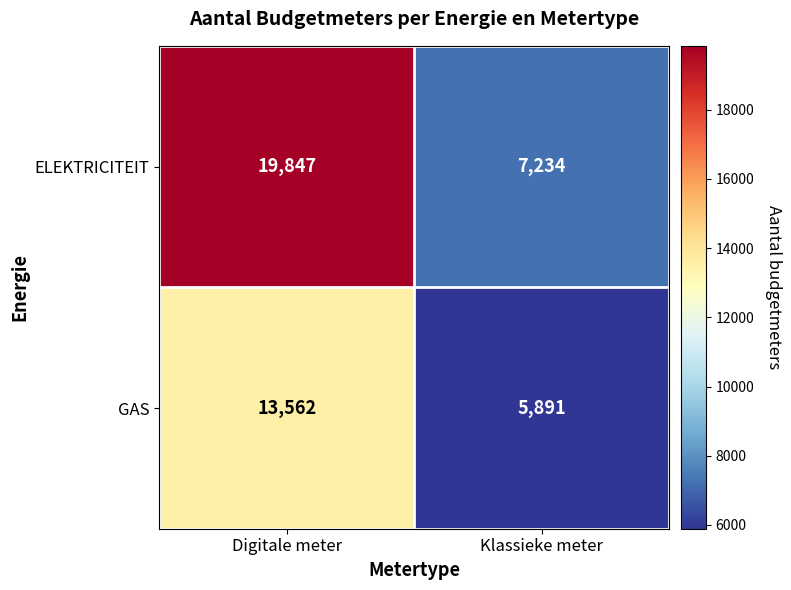

What is the greatest value displayed?

19847